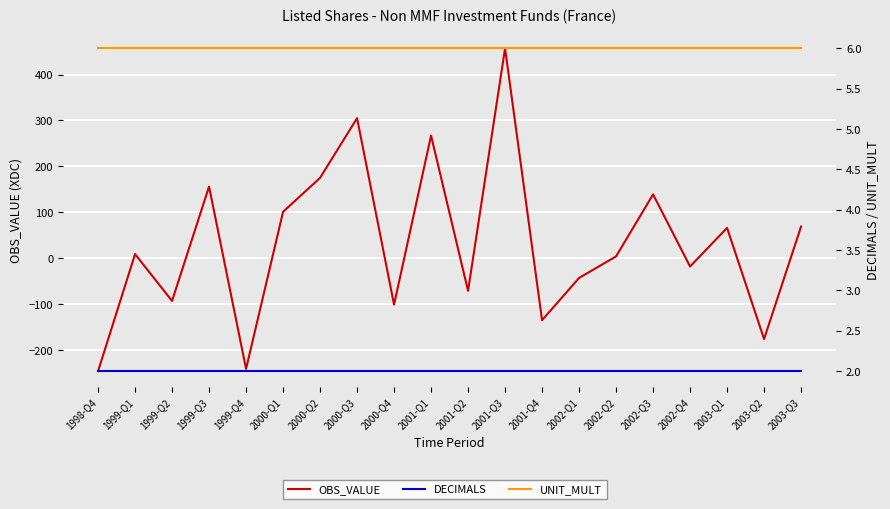

Reading right to left, extract all data points from this chart.

OBS_VALUE: 69	-176	66	-18	139	4	-43	-135	457	-71	267	-101	305	175	101	-241	156	-93	9	-246
DECIMALS: 2	2	2	2	2	2	2	2	2	2	2	2	2	2	2	2	2	2	2	2
UNIT_MULT: 6	6	6	6	6	6	6	6	6	6	6	6	6	6	6	6	6	6	6	6